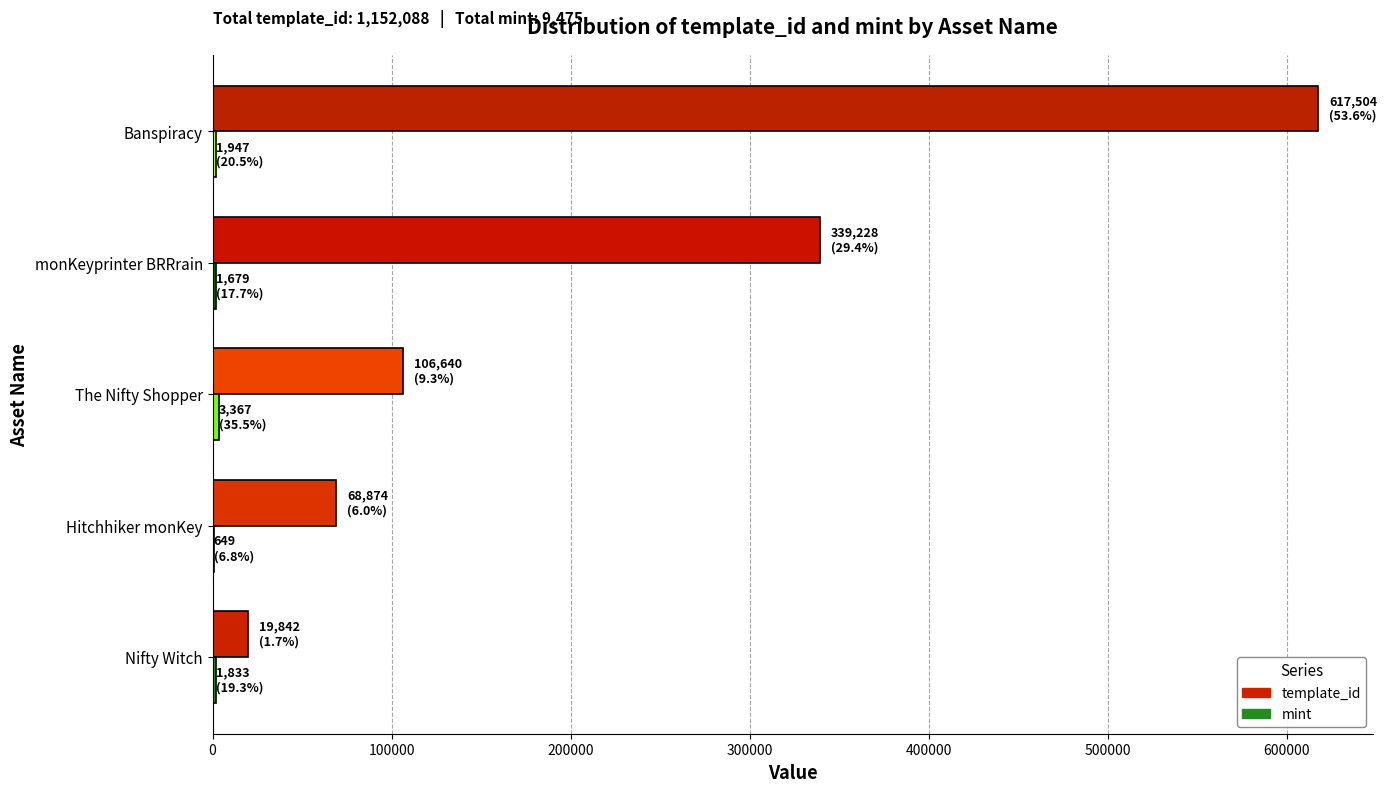

What is the maximum value for template_id?

617504